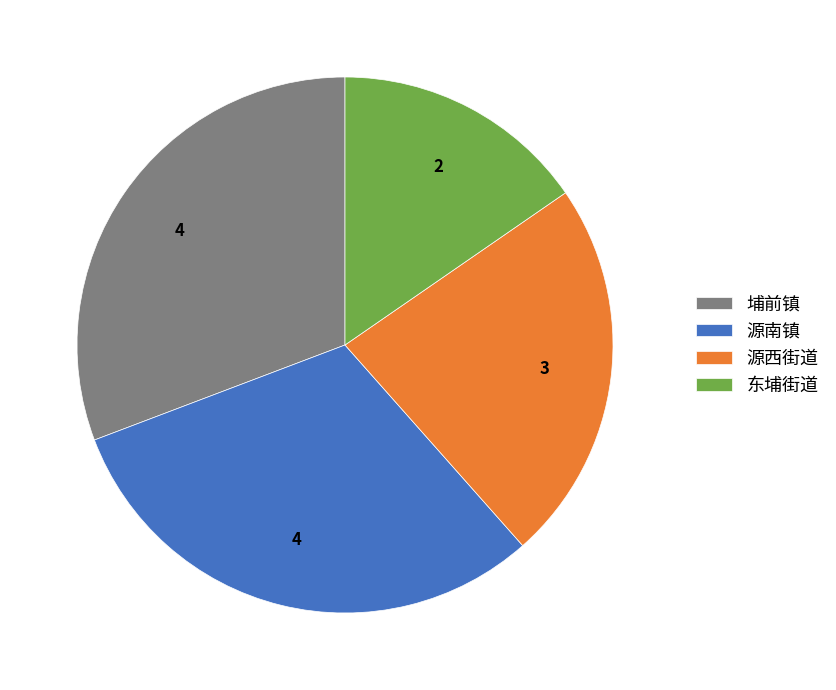

Do 源西街道 and 埔前镇 together represent more than half of the pie?

Yes